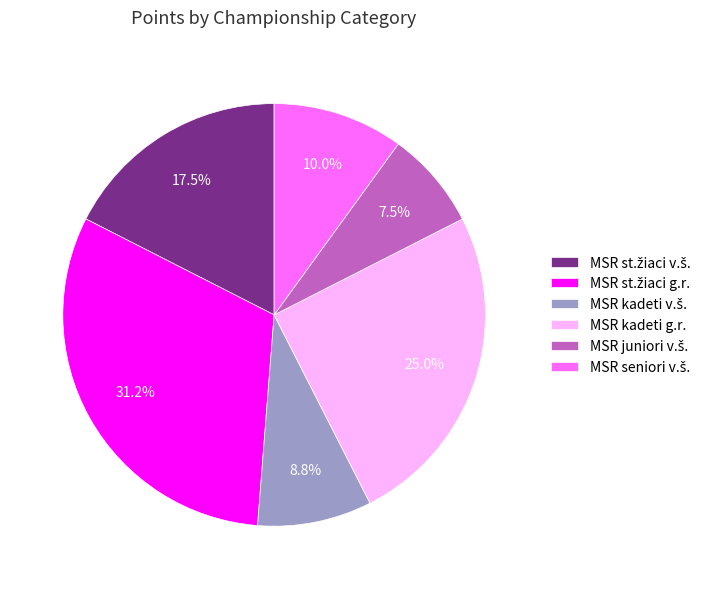

Does any single category account for the majority?

No